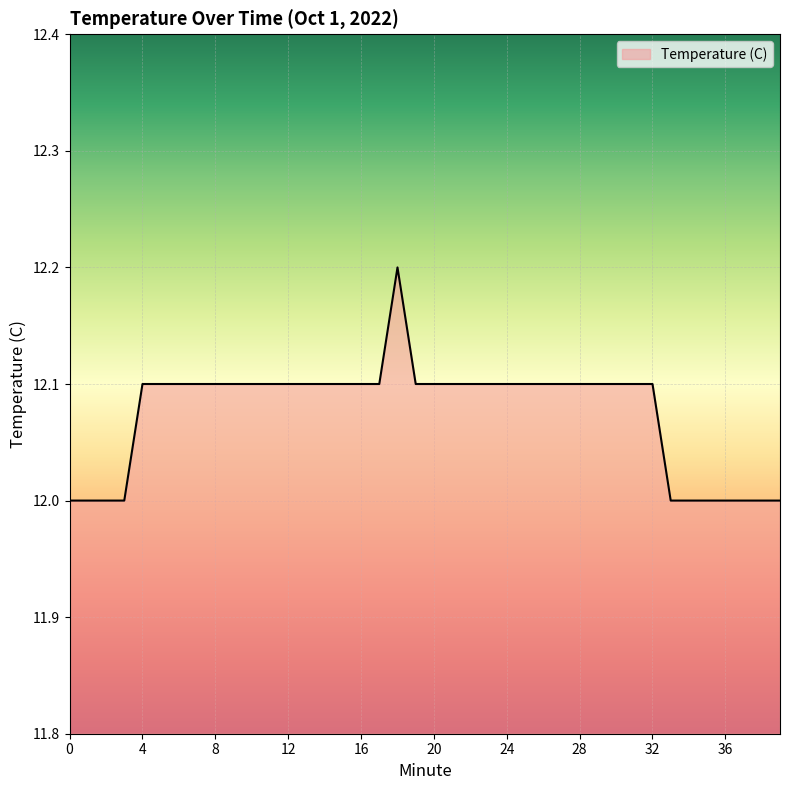

Reading left to right, extract all data points from this chart.

12.0	12.0	12.0	12.0	12.1	12.1	12.1	12.1	12.1	12.1	12.1	12.1	12.1	12.1	12.1	12.1	12.1	12.1	12.2	12.1	12.1	12.1	12.1	12.1	12.1	12.1	12.1	12.1	12.1	12.1	12.1	12.1	12.1	12.0	12.0	12.0	12.0	12.0	12.0	12.0